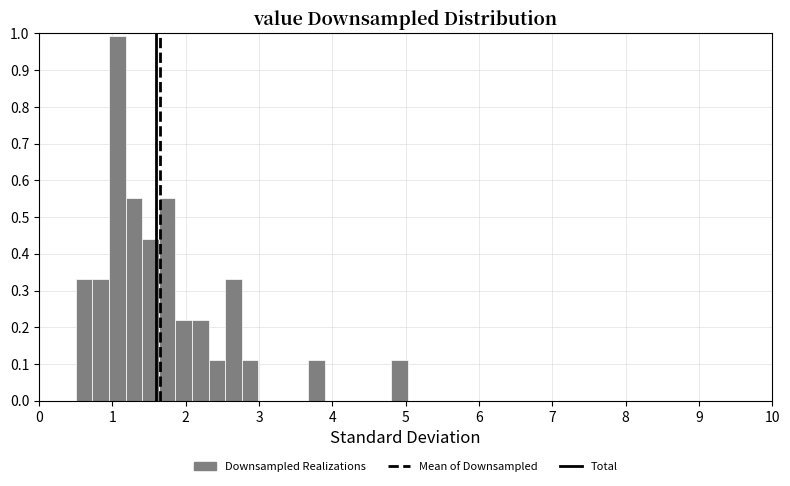

Around what value on the x-axis is the tallest bar? Give the approximate position of its centre, as read against the axis.

1.1